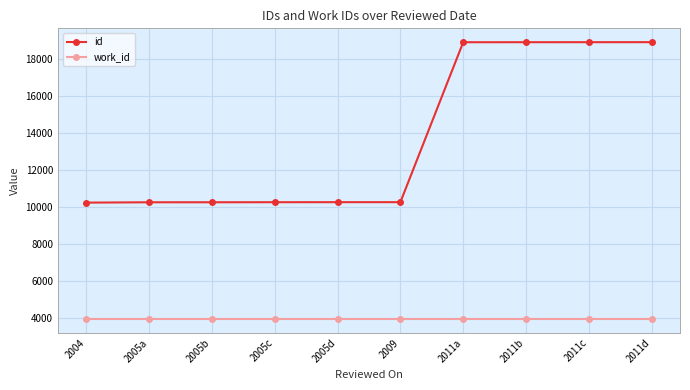

True or false: work_id has a value of 6382 at 2011d.

False